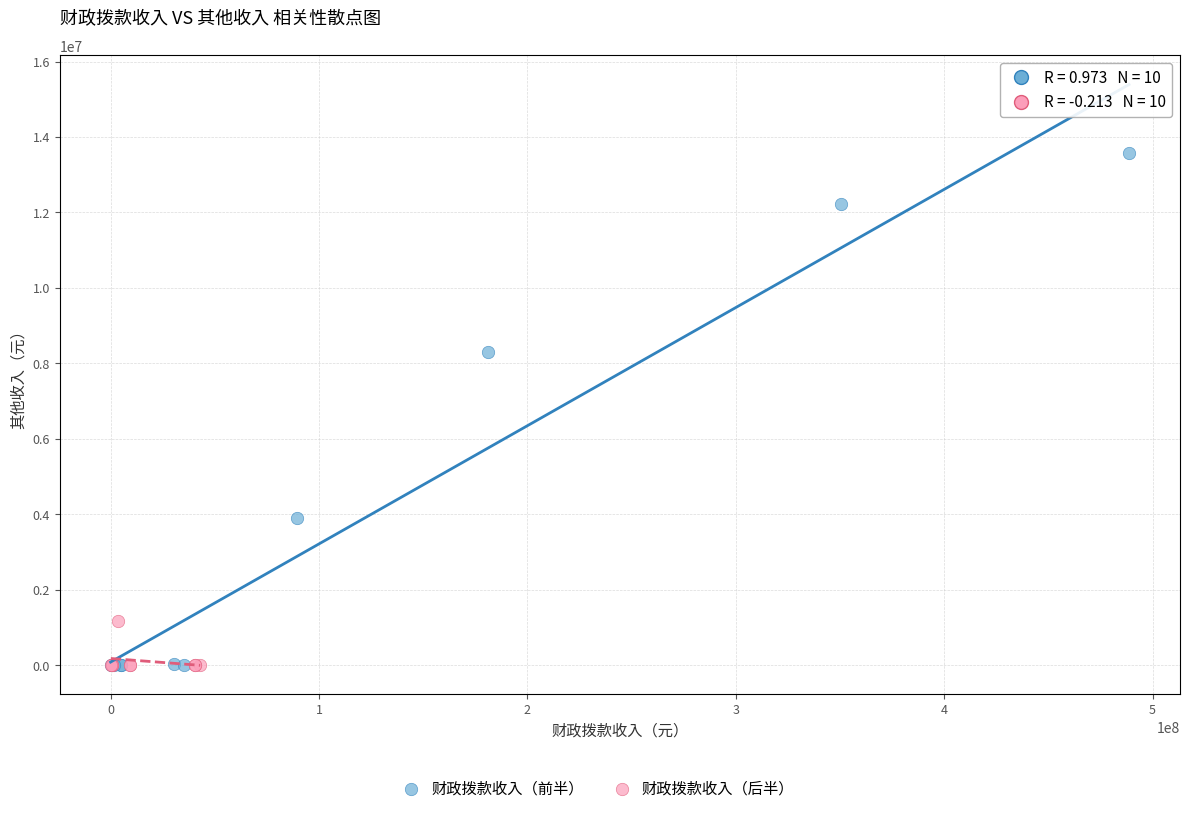

Which series contains the highest Y value?

财政拨款收入（前半）